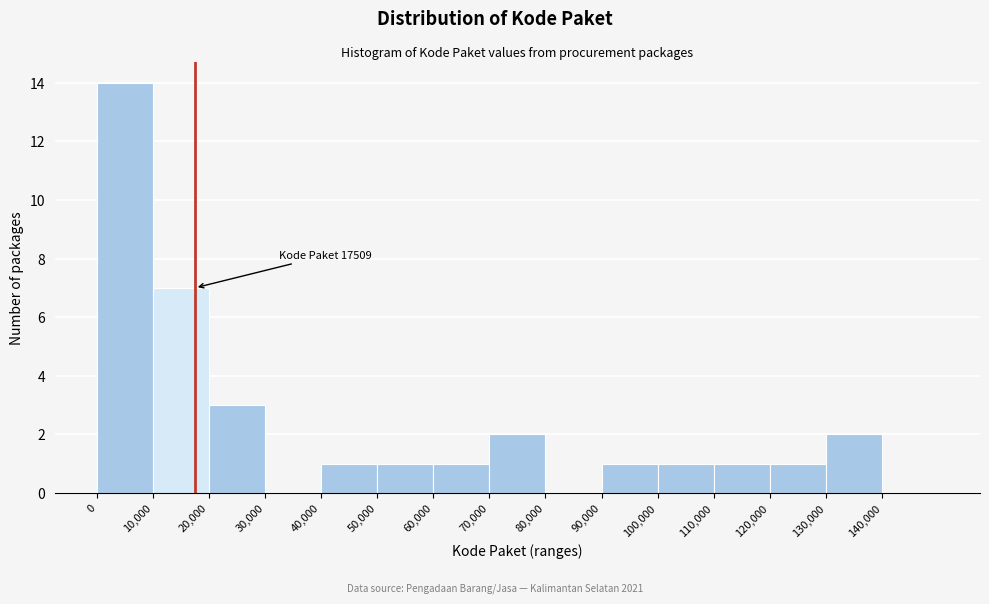

Which range on the x-axis has the tallest bar?

0 to 10000